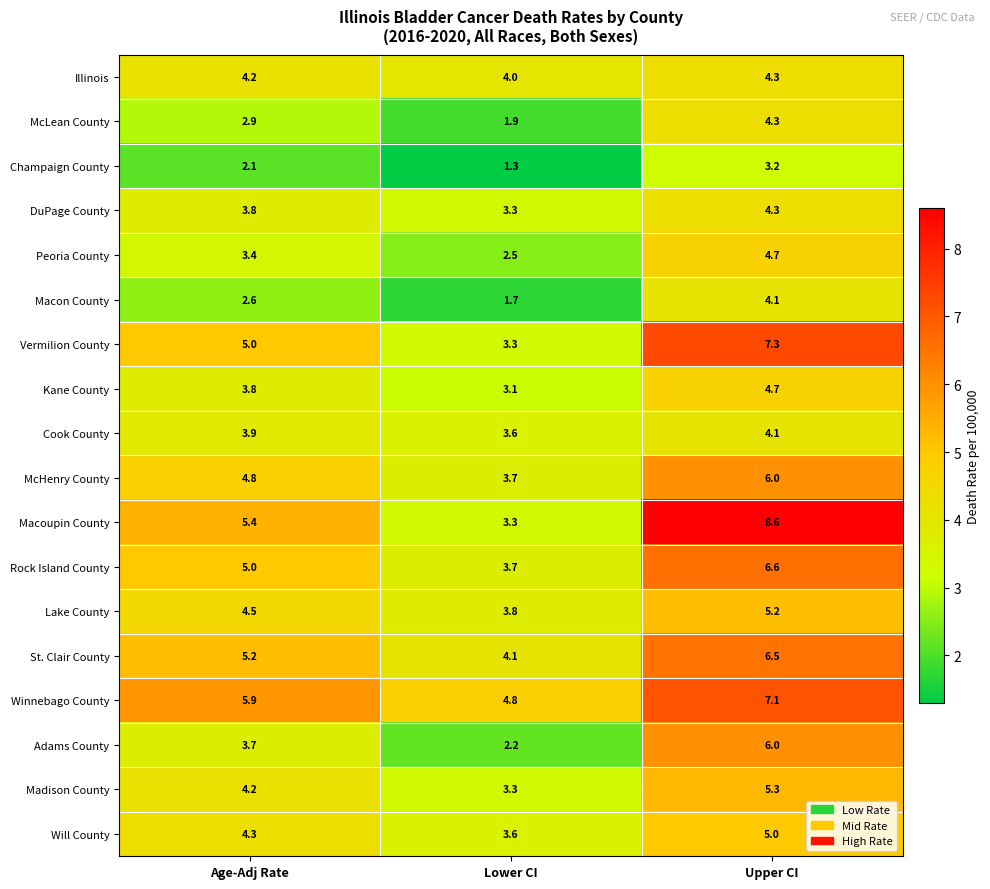

What is the greatest value displayed?

8.6